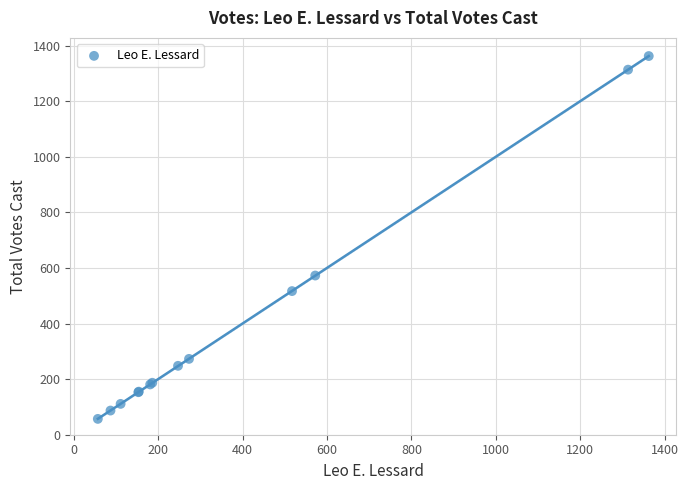

What Y value in the scatter plot is closest to 710?

573